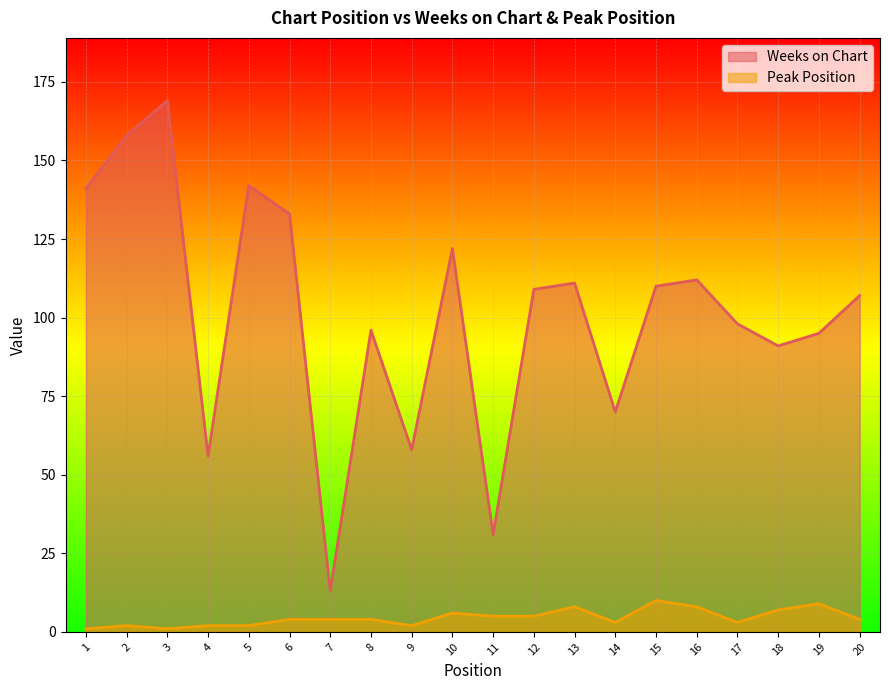

Reading left to right, extract all data points from this chart.

Weeks on Chart: 141	158	169	56	142	133	13	96	58	122	31	109	111	70	110	112	98	91	95	107
Peak Position: 1	2	1	2	2	4	4	4	2	6	5	5	8	3	10	8	3	7	9	4